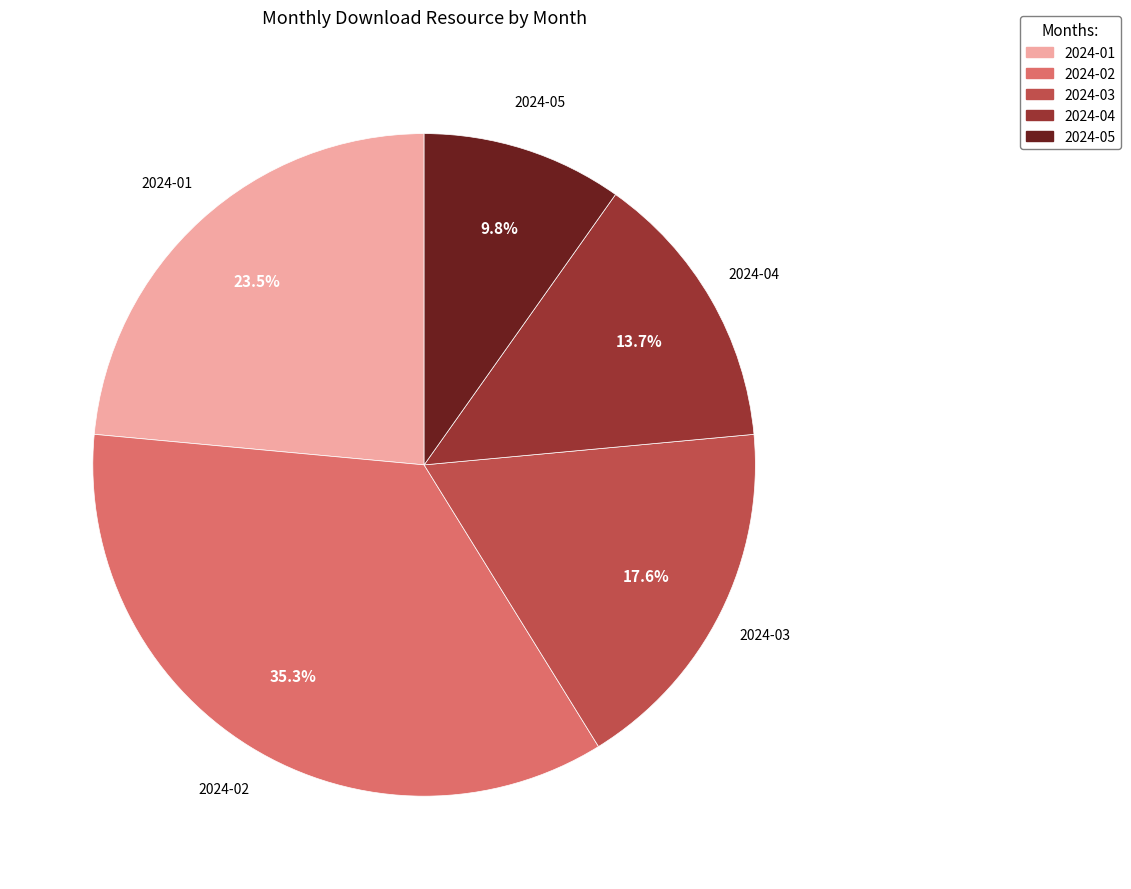

What is the ratio of the value at 2024-02 to the value at 2024-04?

2.6